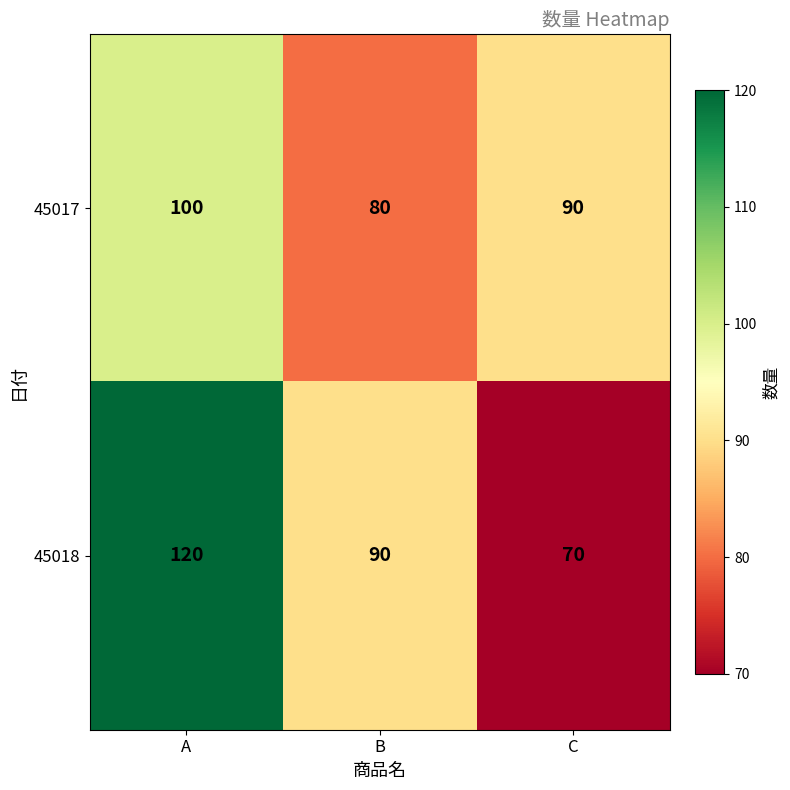

Reading right to left, transcribe all the data shown in this chart.

45017: C=90	B=80	A=100
45018: C=70	B=90	A=120